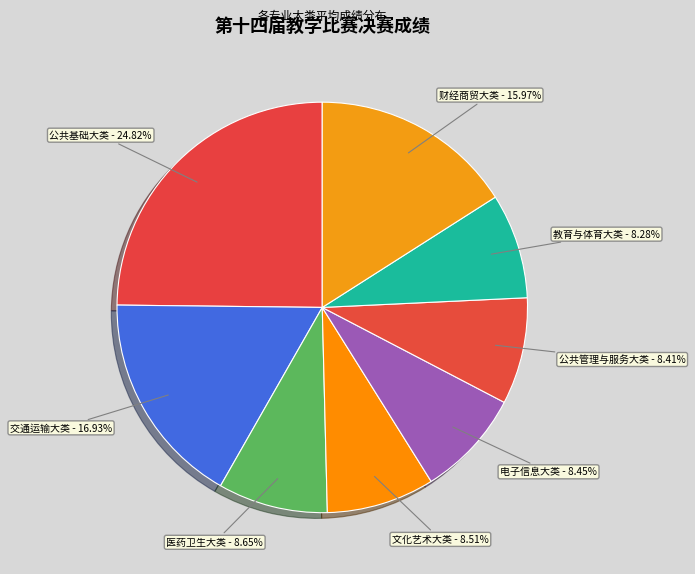

Is 电子信息大类 the majority of the pie?

No